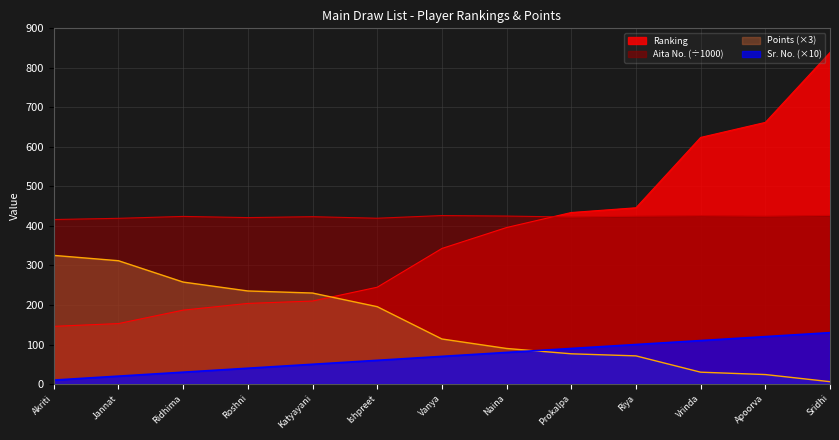

The Sr. No. (×10) series shows 21.7 at Naina. True or false?

False